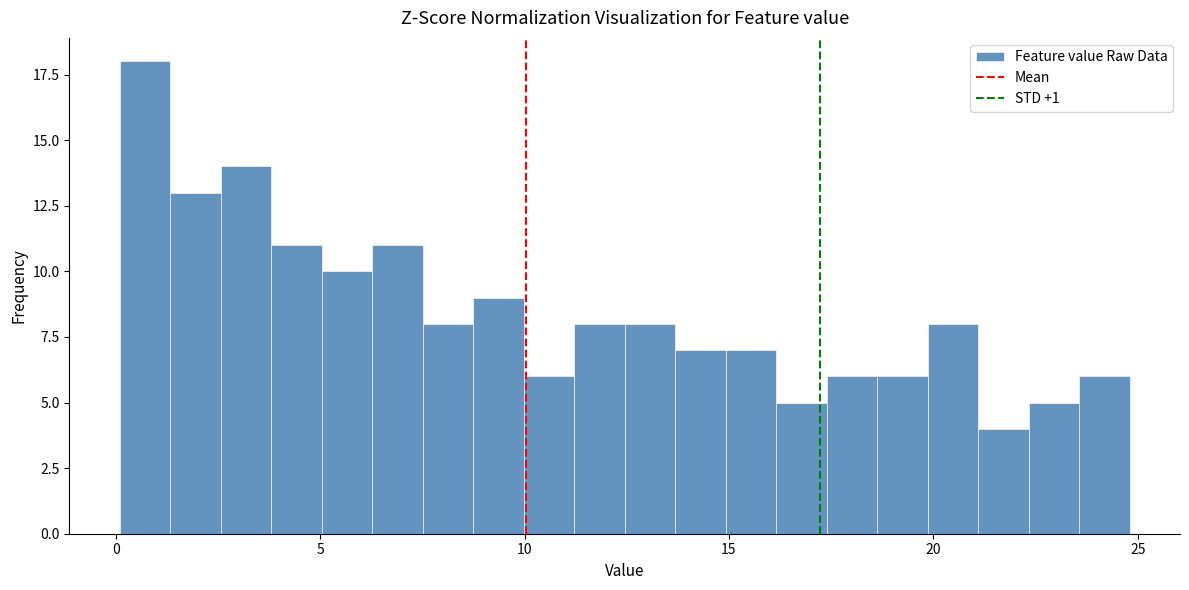

Around what value on the x-axis is the tallest bar? Give the approximate position of its centre, as read against the axis.

0.5